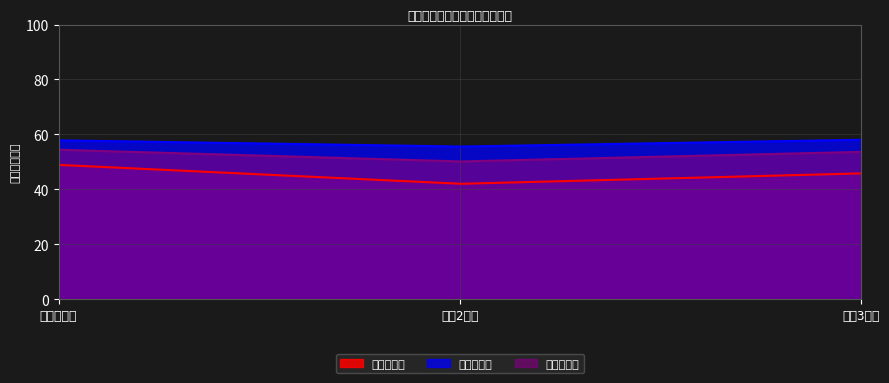

Count the number of data series in this chart.

3